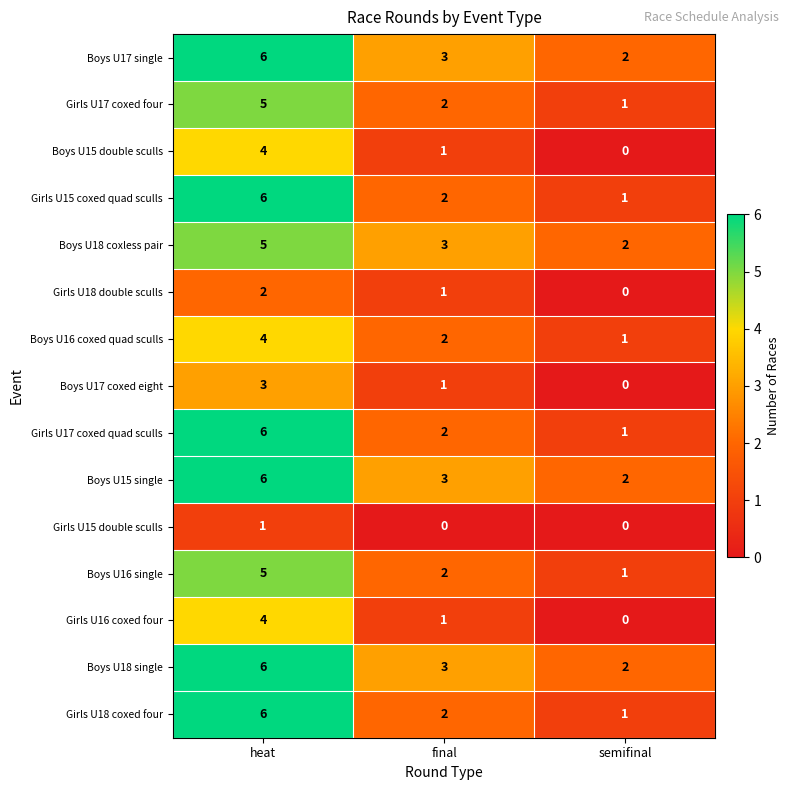

List the labels in order of Girls U17 coxed quad sculls value, smallest first.

semifinal, final, heat